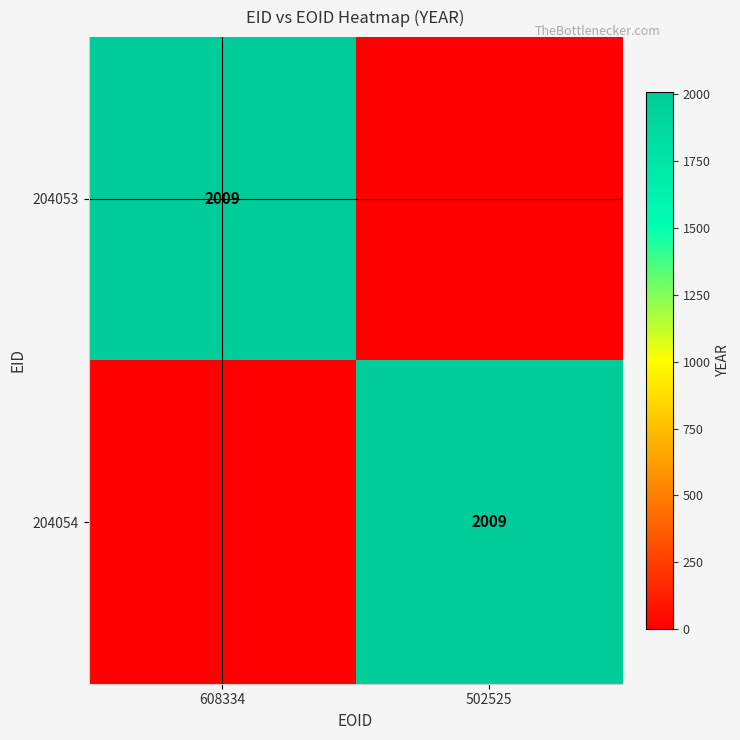

Is it true that 204053 equals 969 at 608334?

False